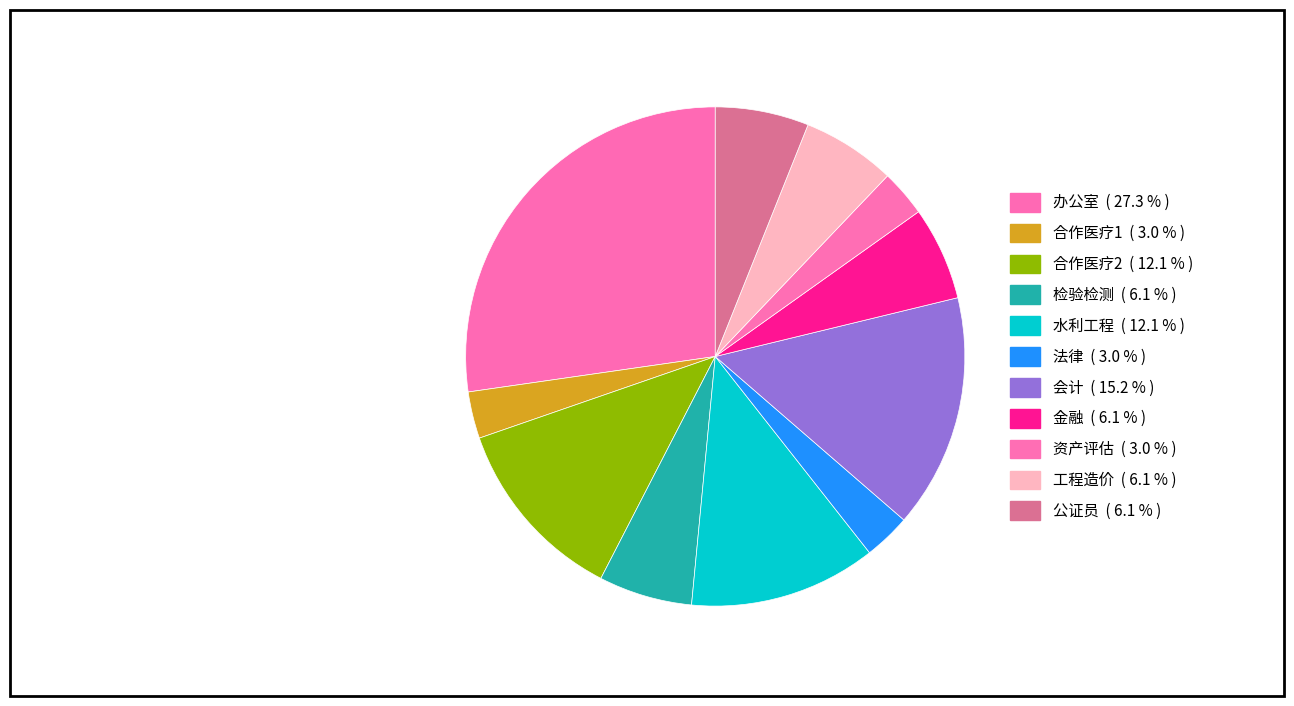

Combined, what portion of the pie is 检验检测 and 办公室?

33.3%